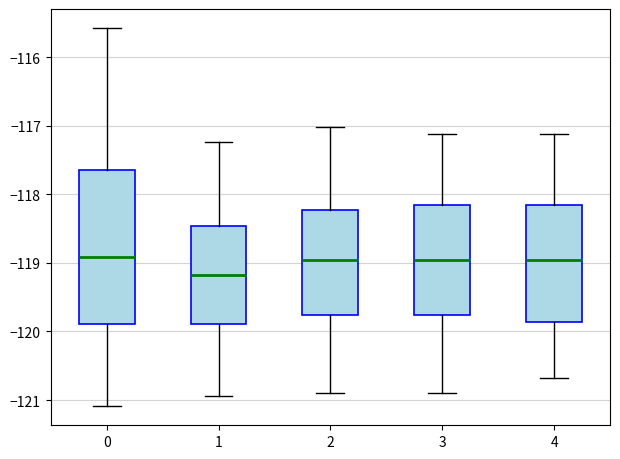

Where does the upper whisker of the box at x = 2 end on the y-axis? The values are not printed on the chart, so give them approximately, as read against the axis.

-117.0